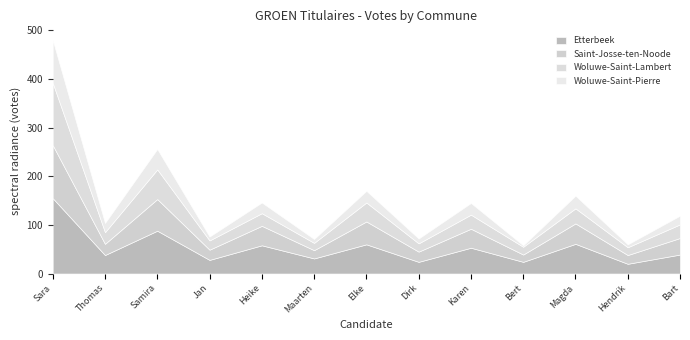

What is the smallest value displayed?

3